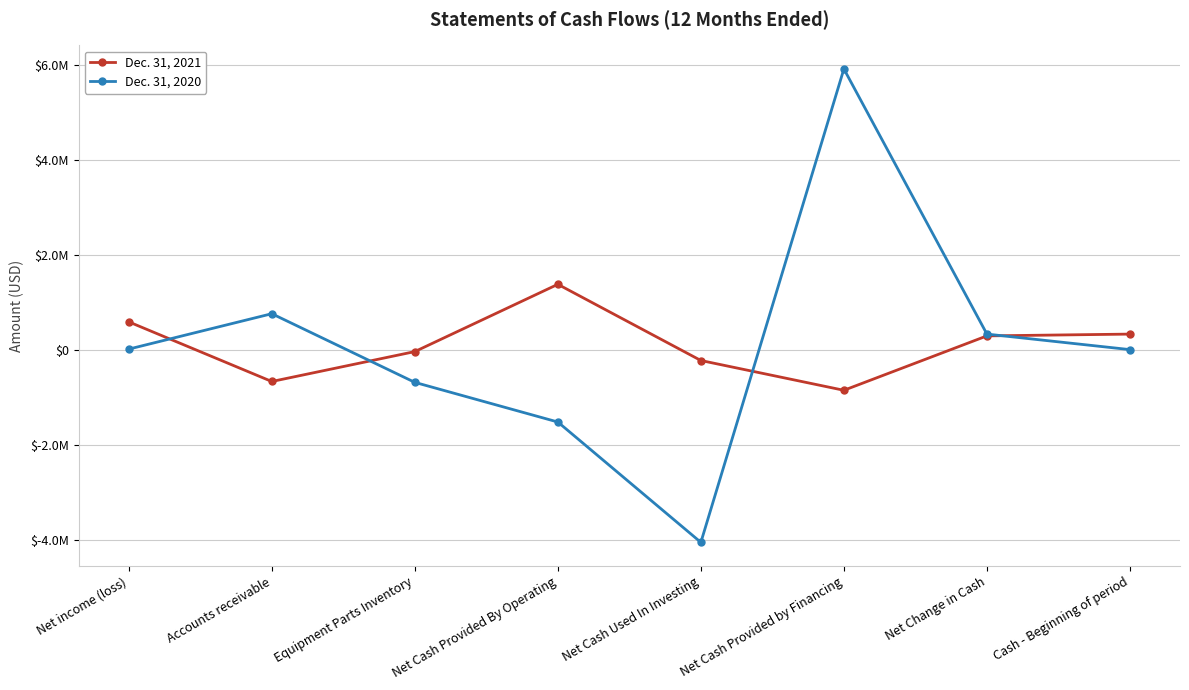

The value of Dec. 31, 2021 at Equipment Parts Inventory is -24282. True or false?

False